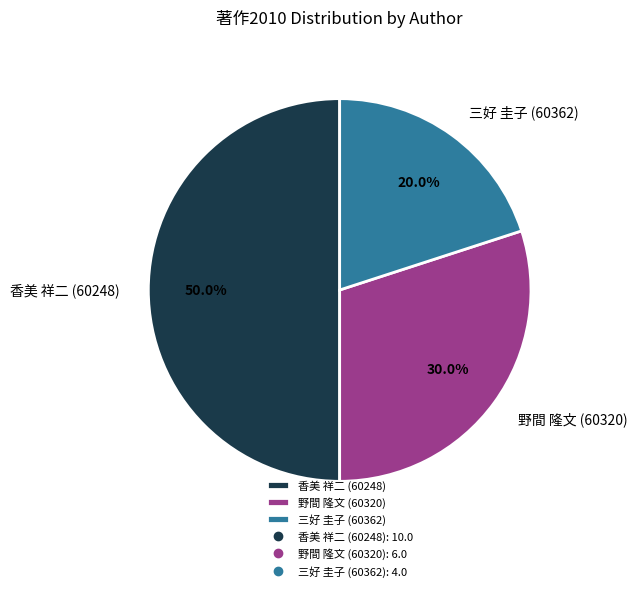

Count the number of slices in the pie.

3